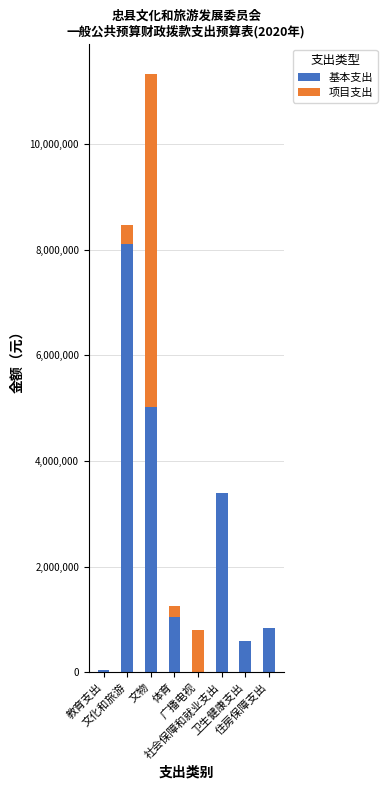

What is the maximum value for 基本支出?

8109828